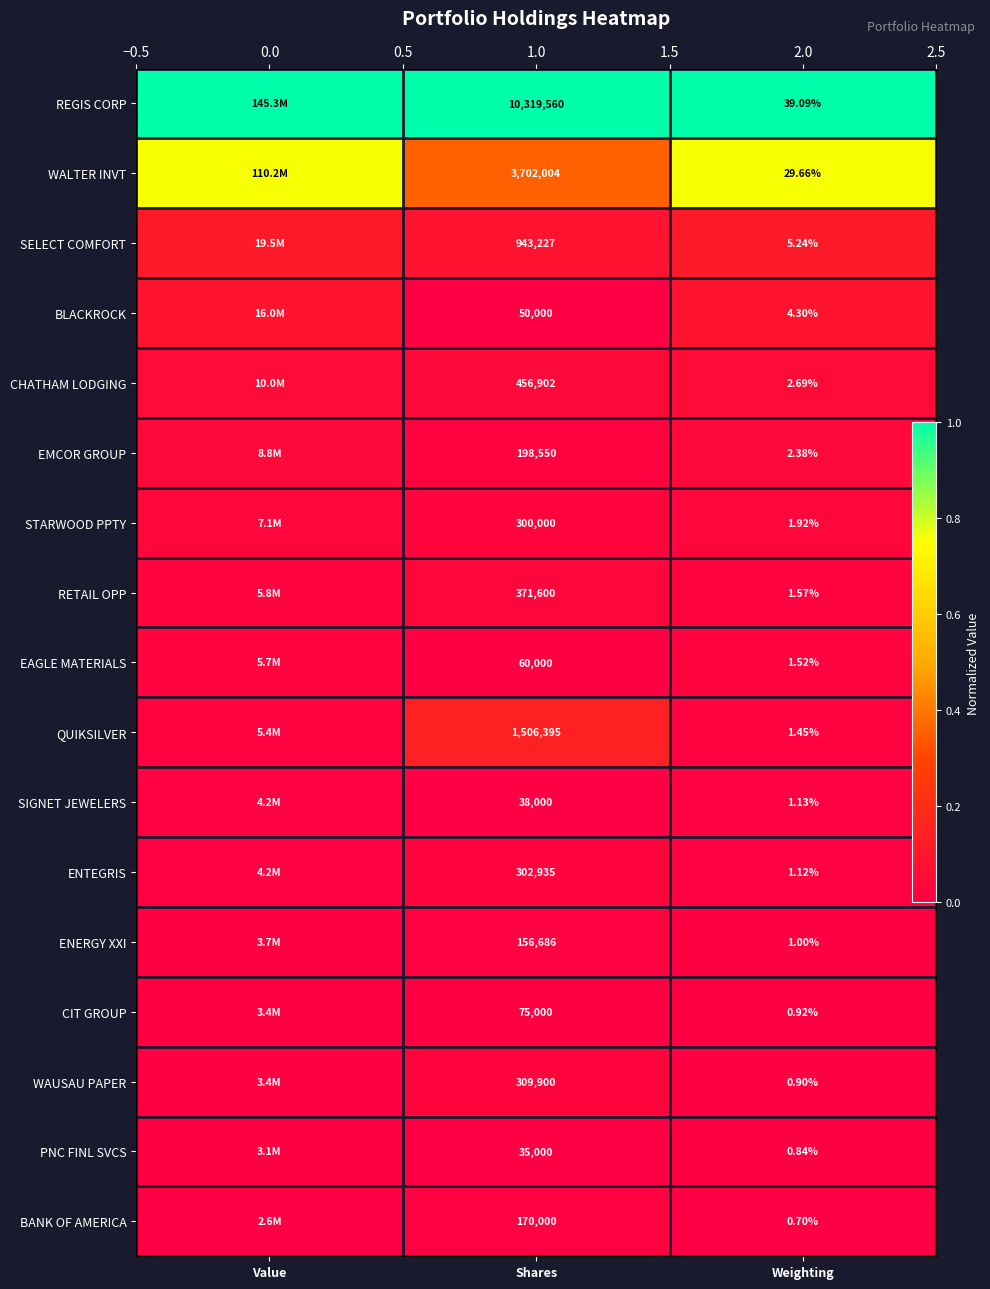

Where is WAUSAU PAPER nearest to the value 0?

Weighting